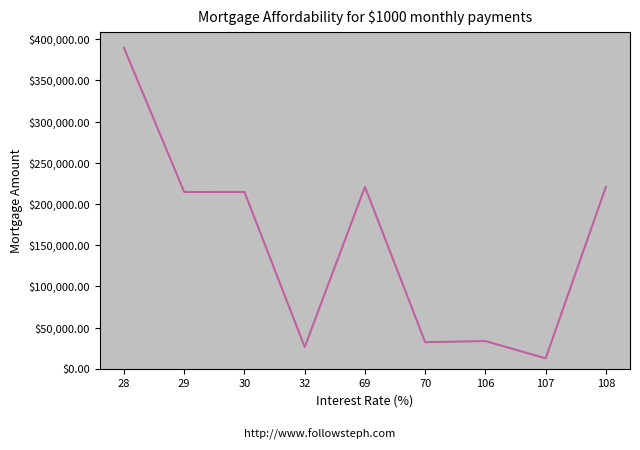

Read the value at 69.

220797.1